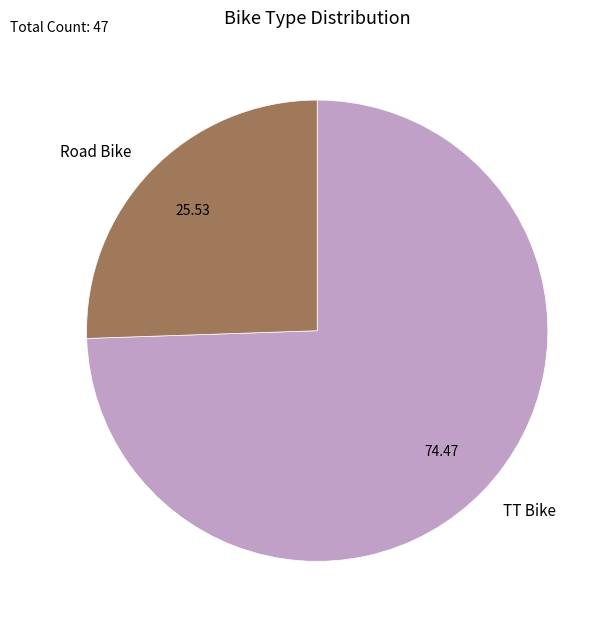

Do Road Bike and TT Bike together represent more than half of the pie?

Yes